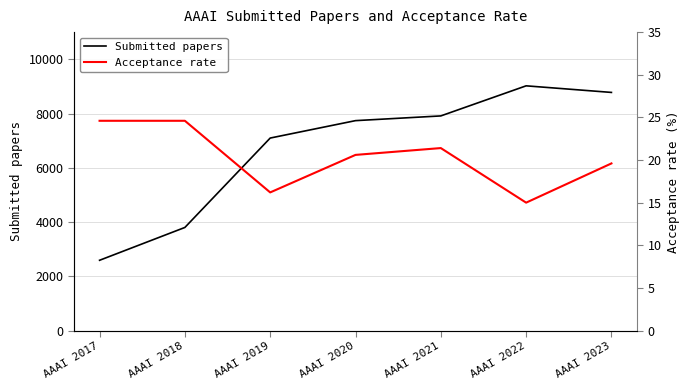

How many values in the Submitted papers series are below 7737?

3